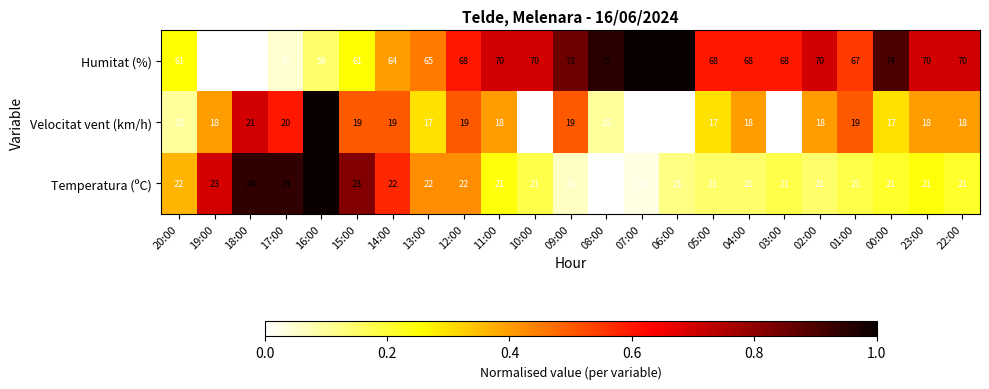

Count the number of categories in the chart.

23